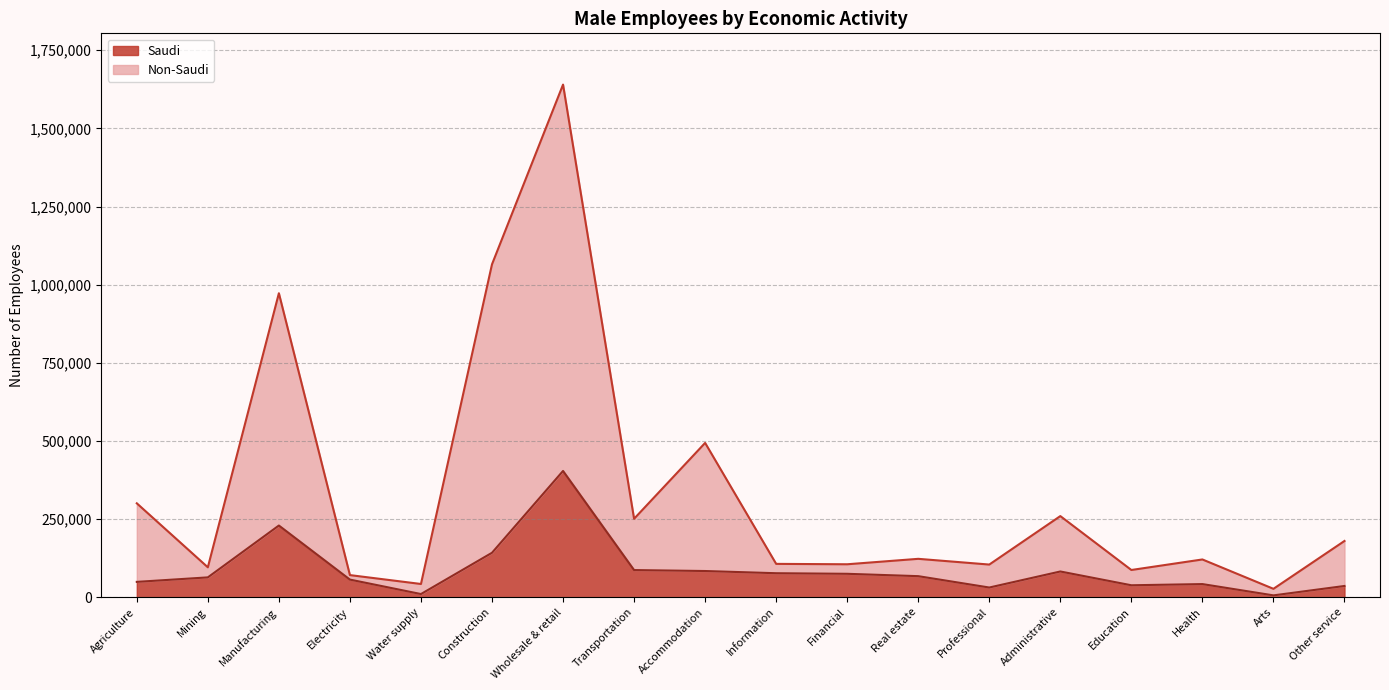

What is the total value across all series at Transportation?

250892